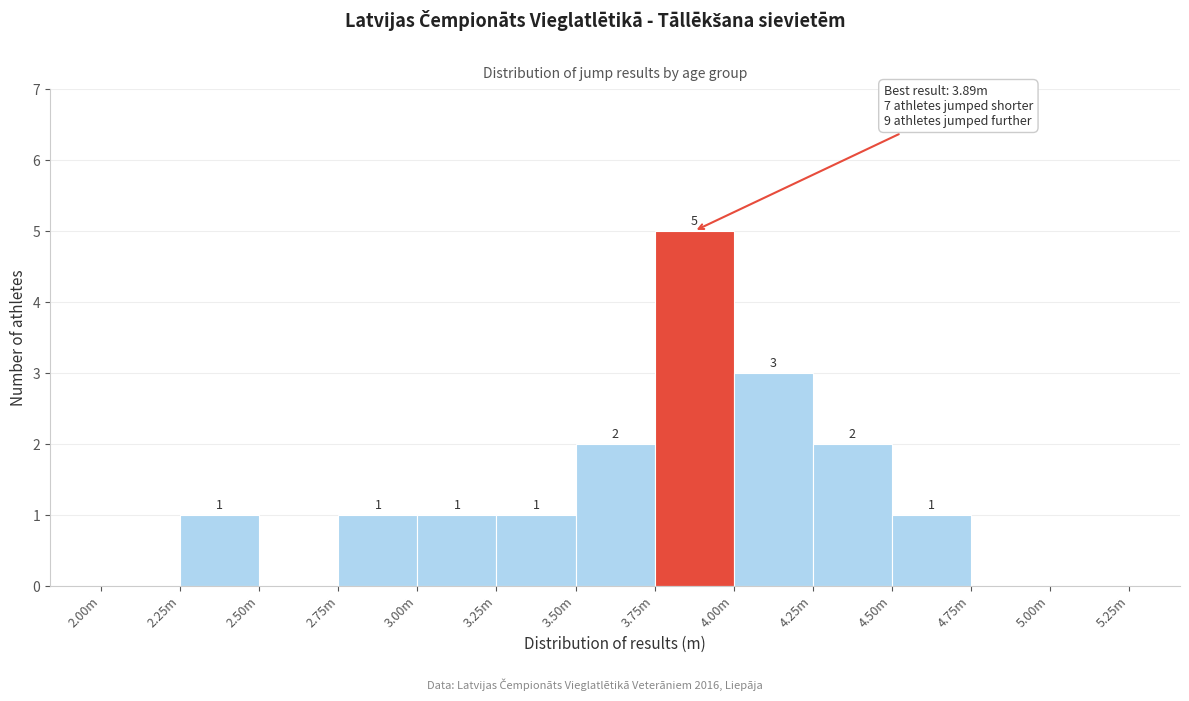

Reading left to right, extract all data points from this chart.

2.00m=0	2.25m=1	2.50m=0	2.75m=1	3.00m=1	3.25m=1	3.50m=2	3.75m=5	4.00m=3	4.25m=2	4.50m=1	4.75m=0	5.00m=0